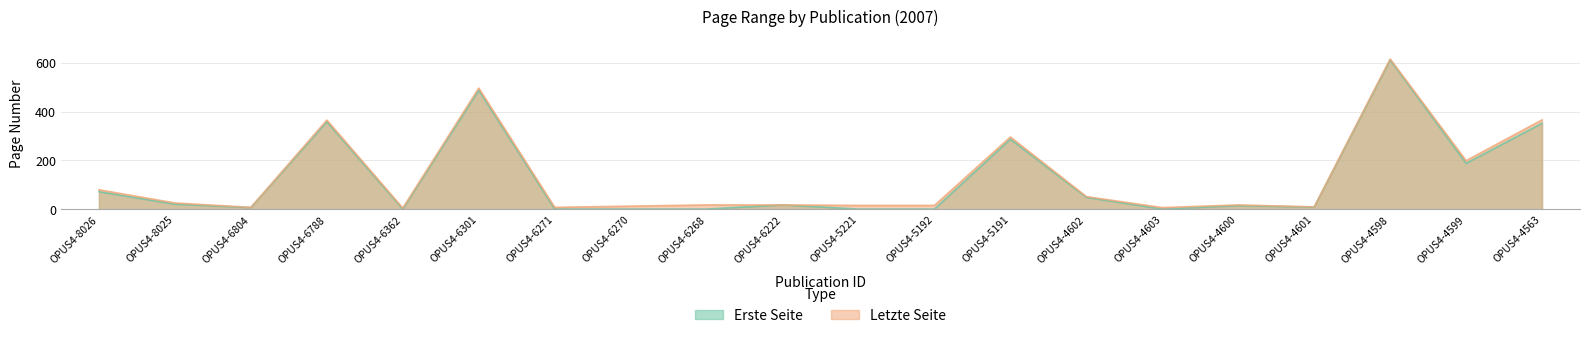

True or false: Letzte Seite has more than 0 points higher than both neighbors.

True